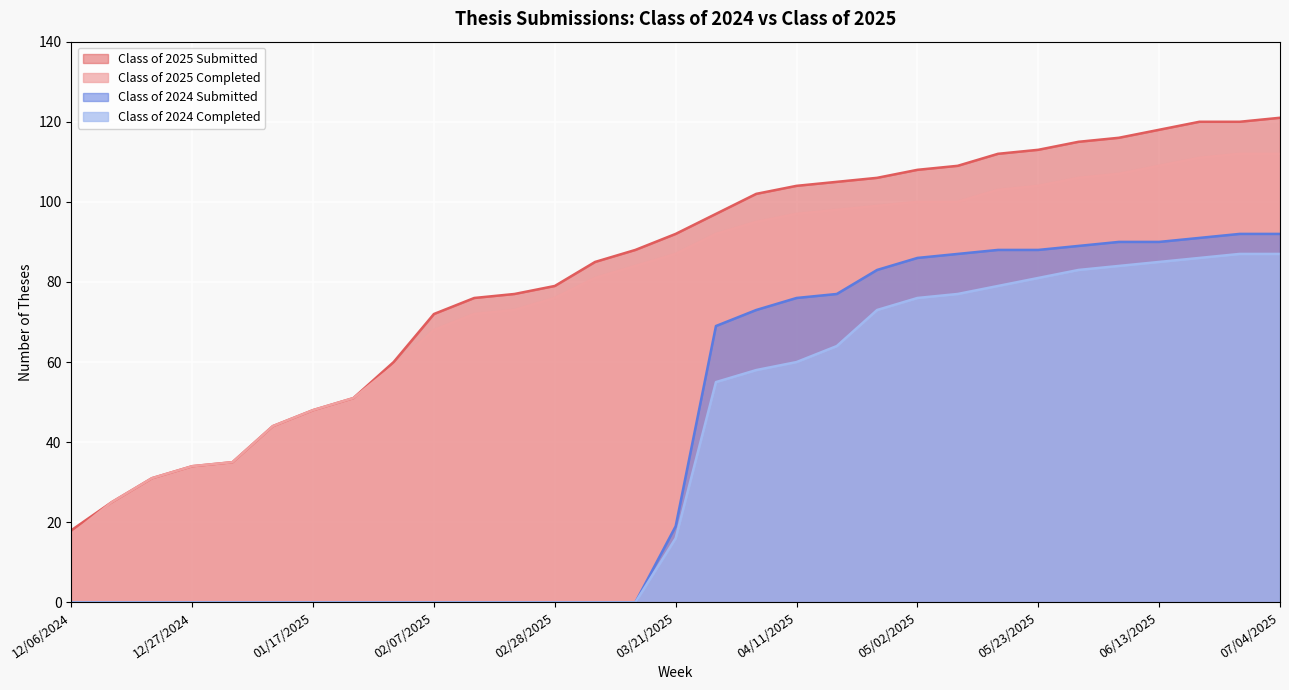

What is the total value across all series at 05/02/2025?

370